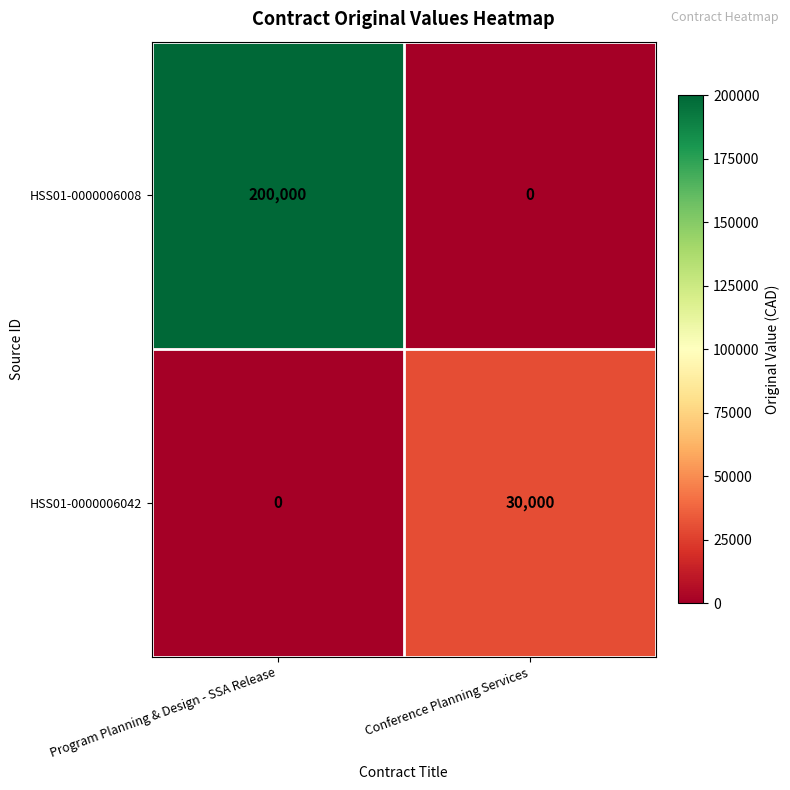

What is the total value across all series at Program Planning & Design - SSA Release?

200000